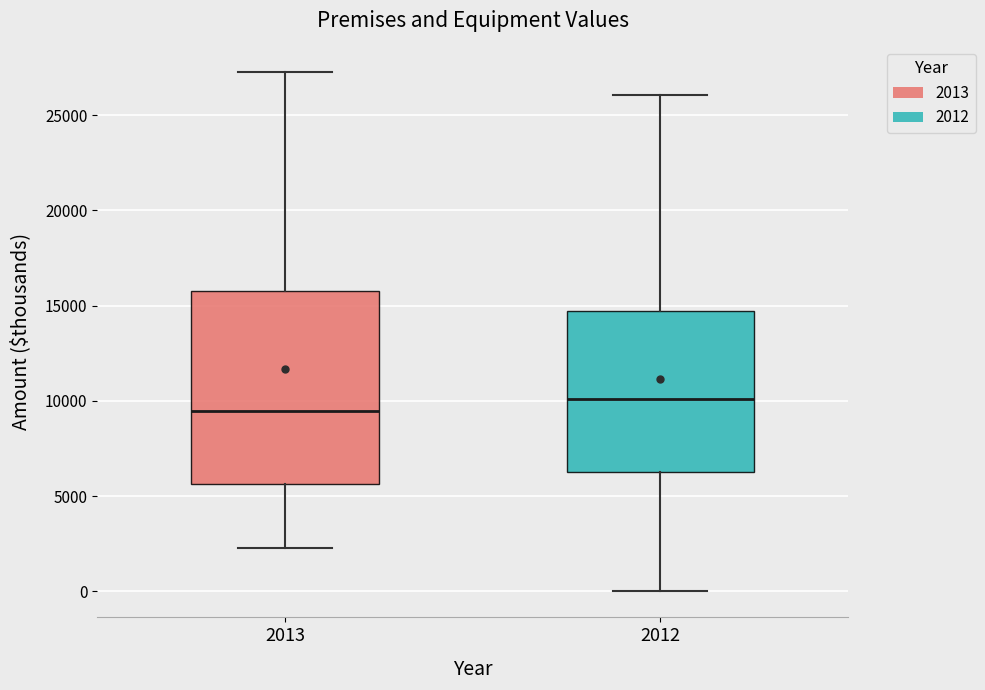

Reading left to right, transcribe this box plot: for each box, give where its median line is, the range the box spans, and where its two whiskers end, as read against the y-axis. The values are not printed on the chart, so give them approximately, as read against the axis.

2013: median 9500, box 5500 to 15500, whiskers 2500 to 27000
2012: median 10000, box 6500 to 14500, whiskers 0 to 26000